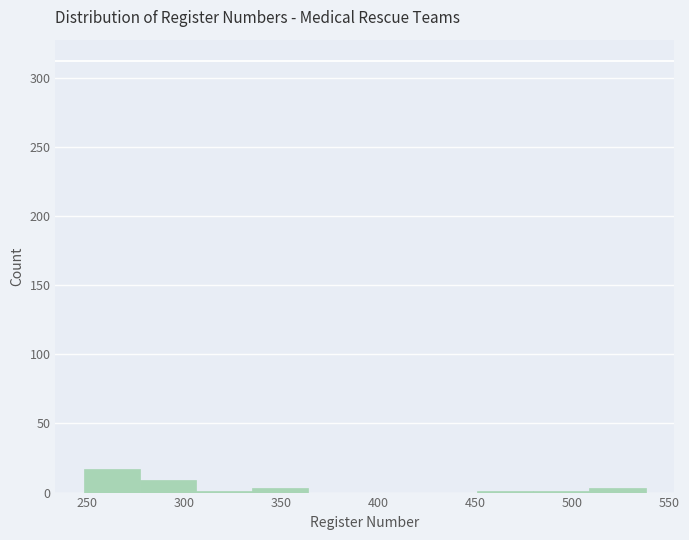

Over which range of the x-axis is the bar tallest?

248 to 277